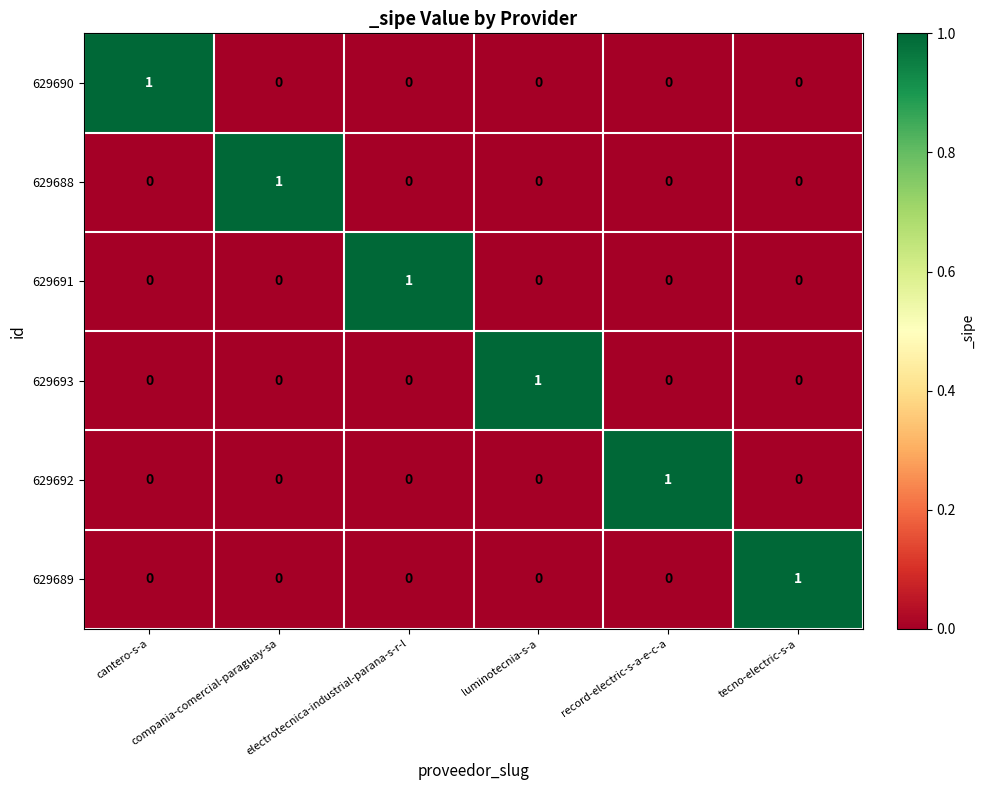

How many data points does each series have?

6